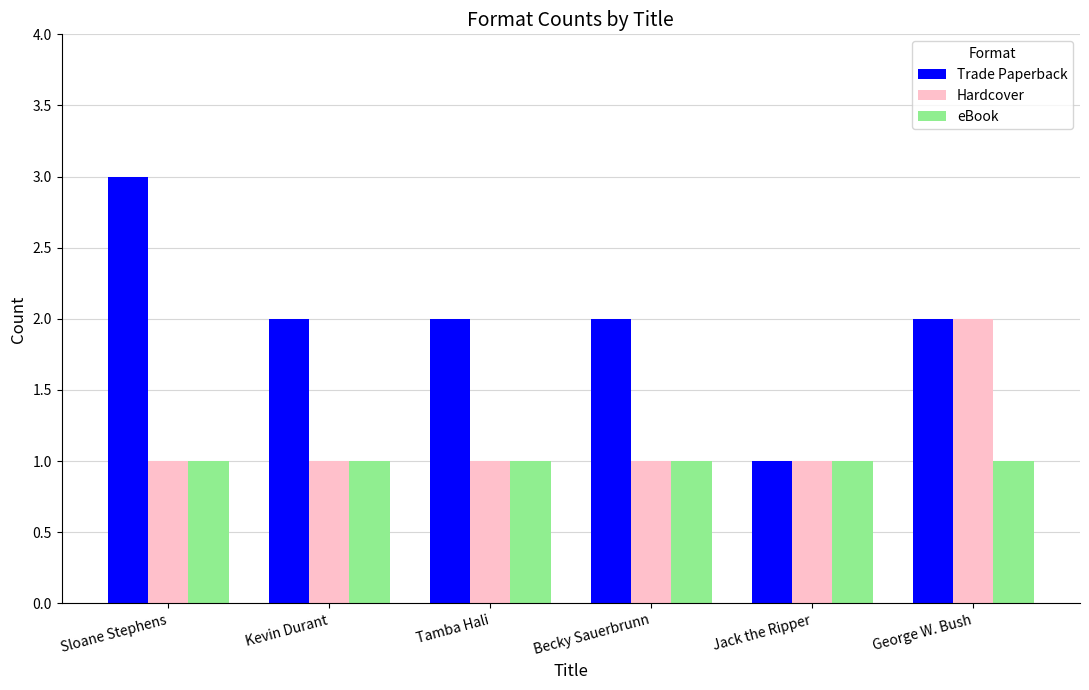

Which series has the largest range (max minus min)?

Trade Paperback